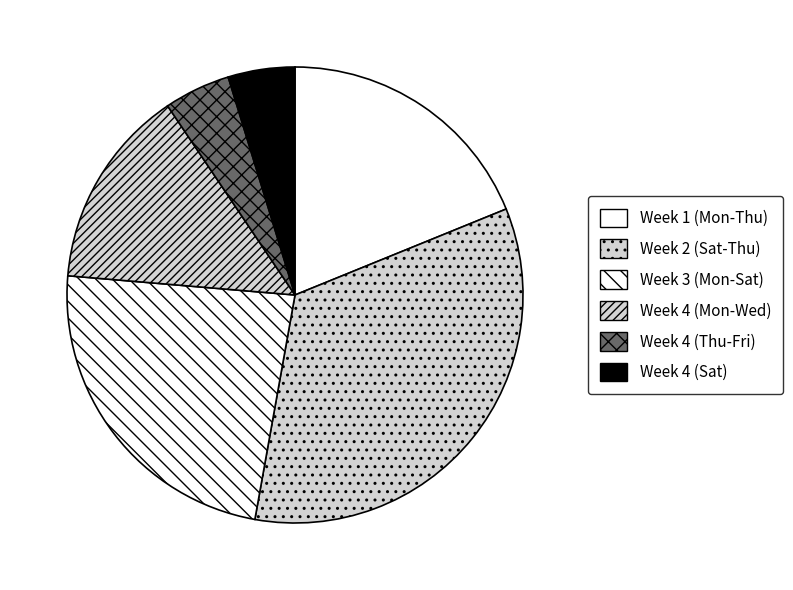

How many slices are in this pie chart?

6